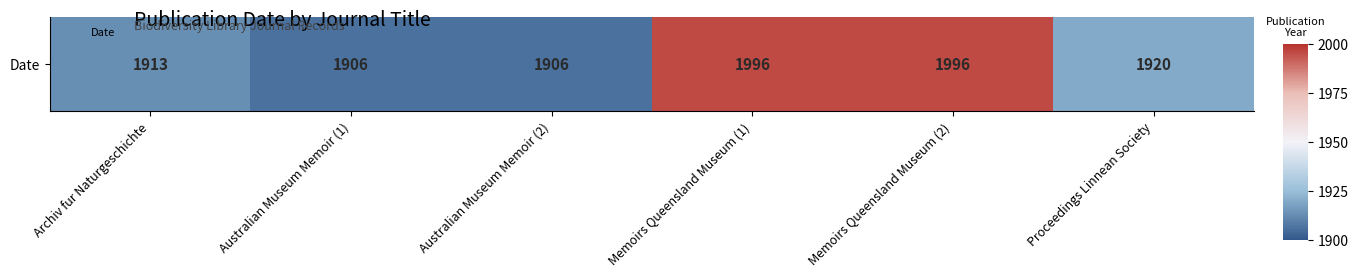

At which label does the data first exceed 0?

Memoirs Queensland Museum (1)